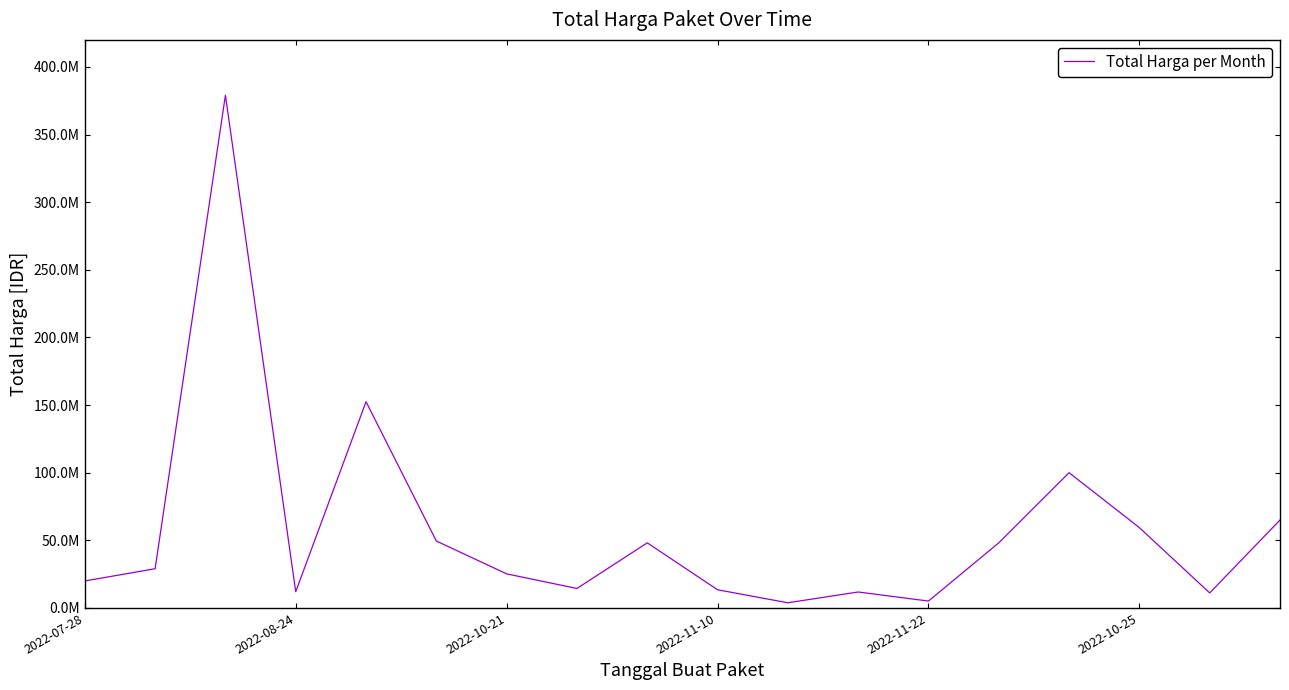

Is this an area chart (filled region under the line)?

No